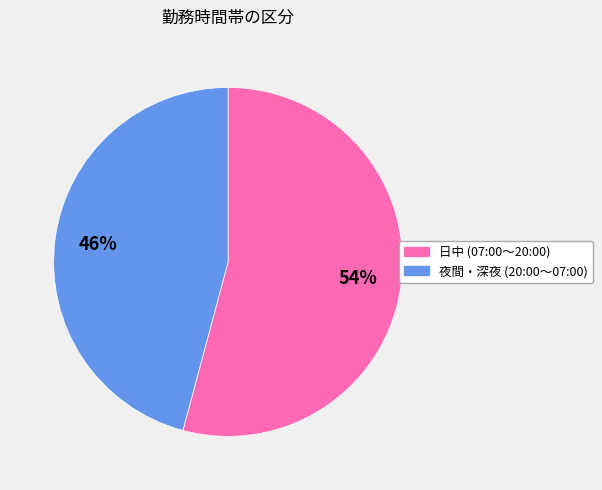

To the nearest percent, what is the average slice percentage?

50%